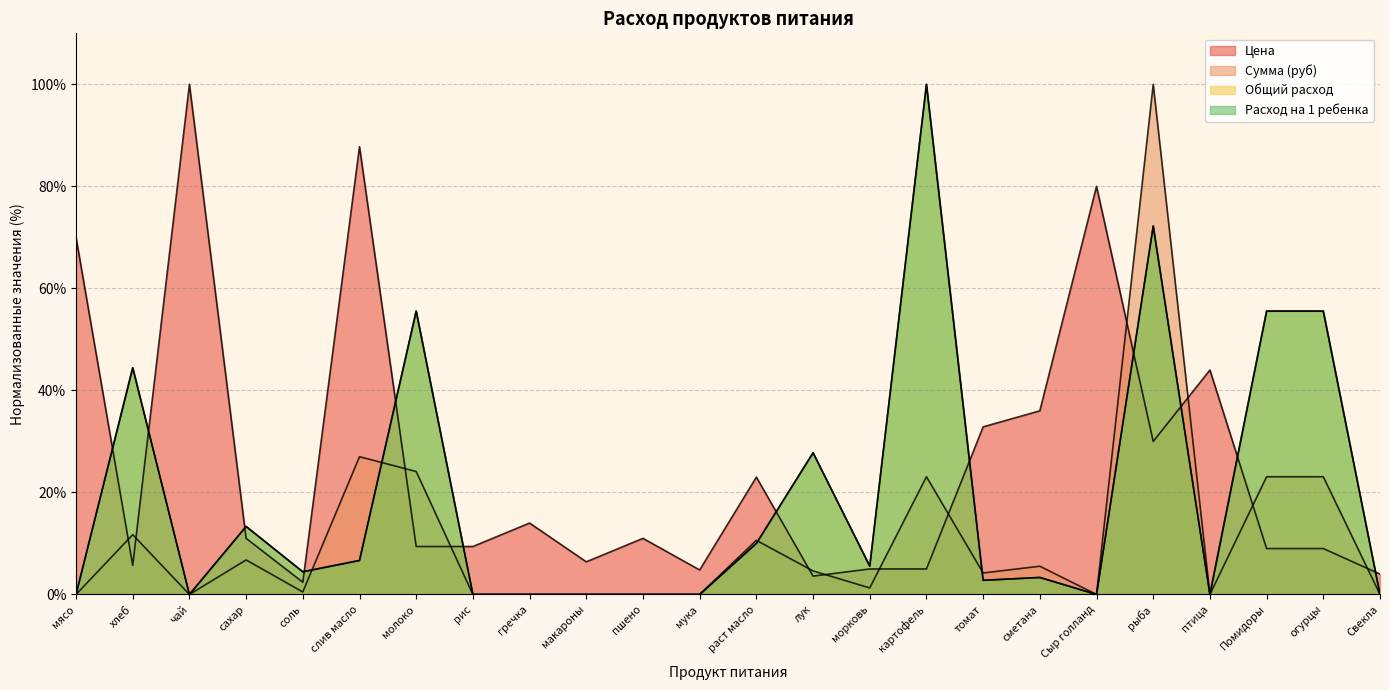

Which series ends up on top after the final intersection of Расход на 1 ребенка and Цена?

Цена